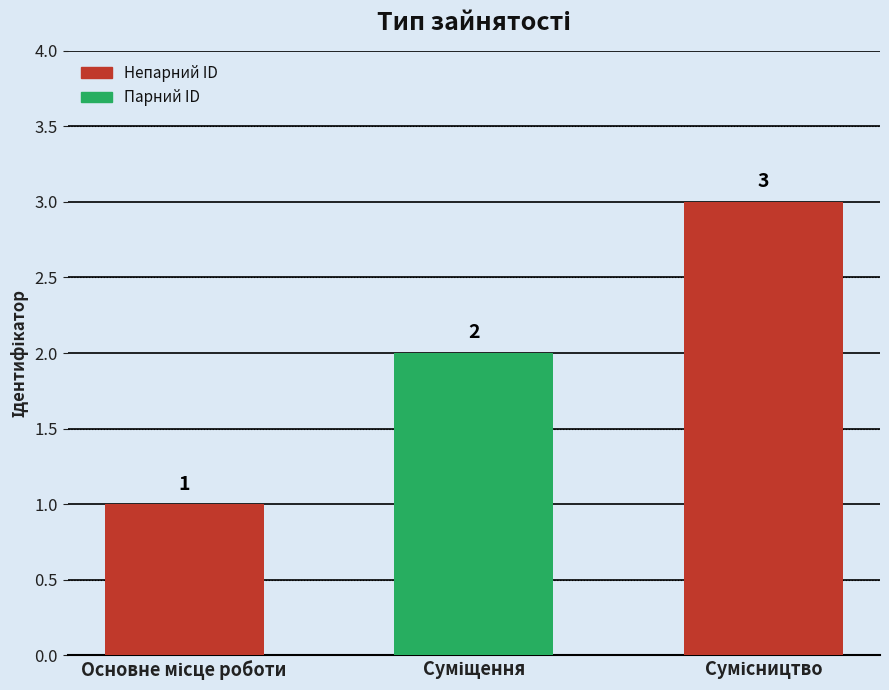

What is the difference between the maximum and minimum values?

2